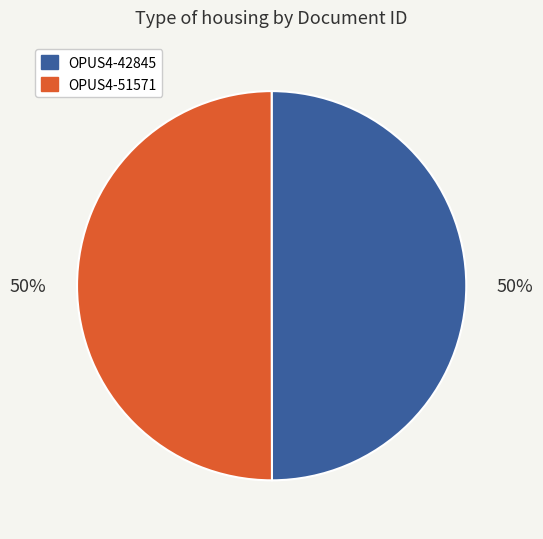

To the nearest percent, what portion does OPUS4-51571 represent?

50%